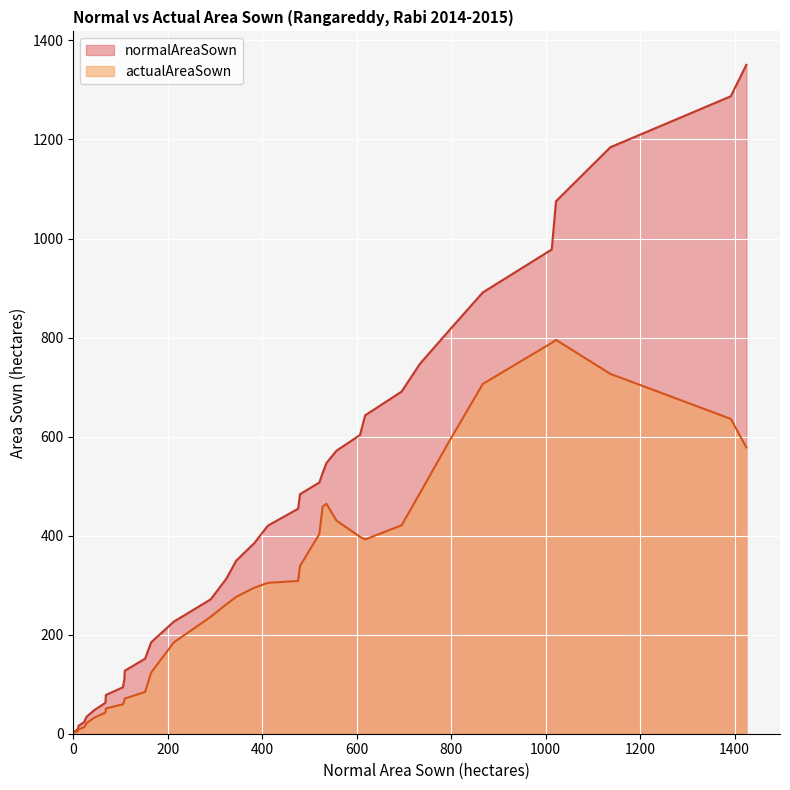

List the series in order of their peak value, lowest first.

actualAreaSown, normalAreaSown